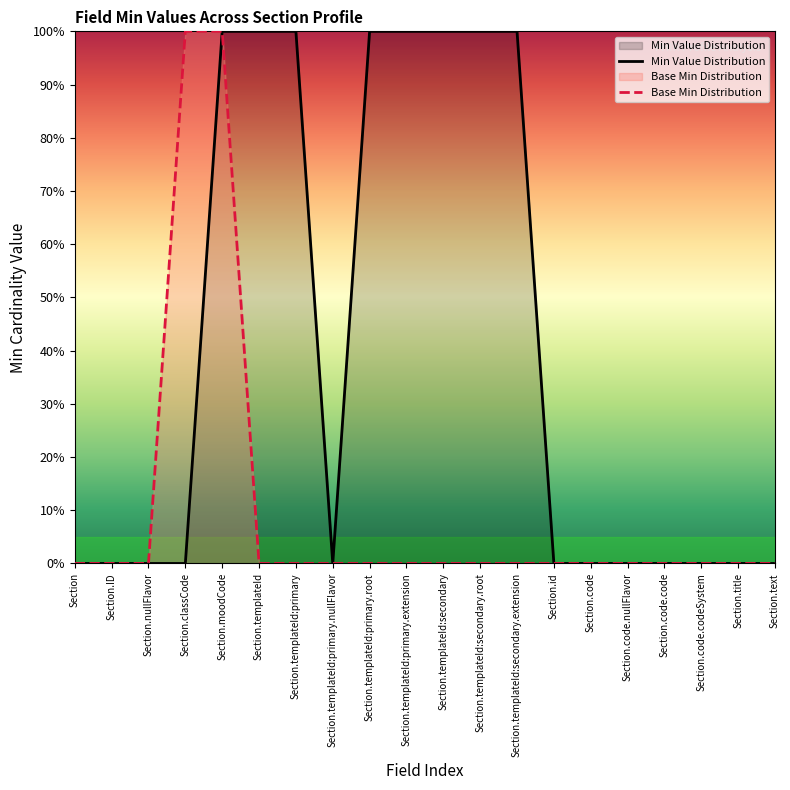

What is the label of the 20th point from the left?

Section.text